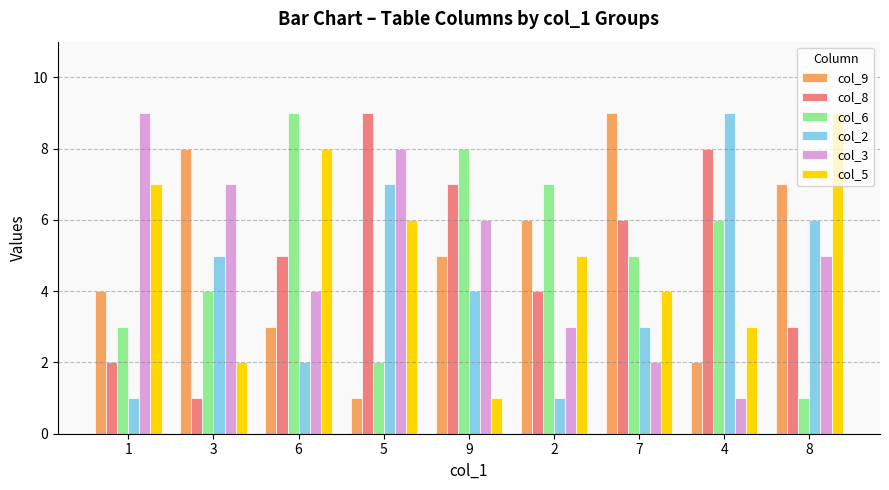

What is the maximum value for col_6?

9